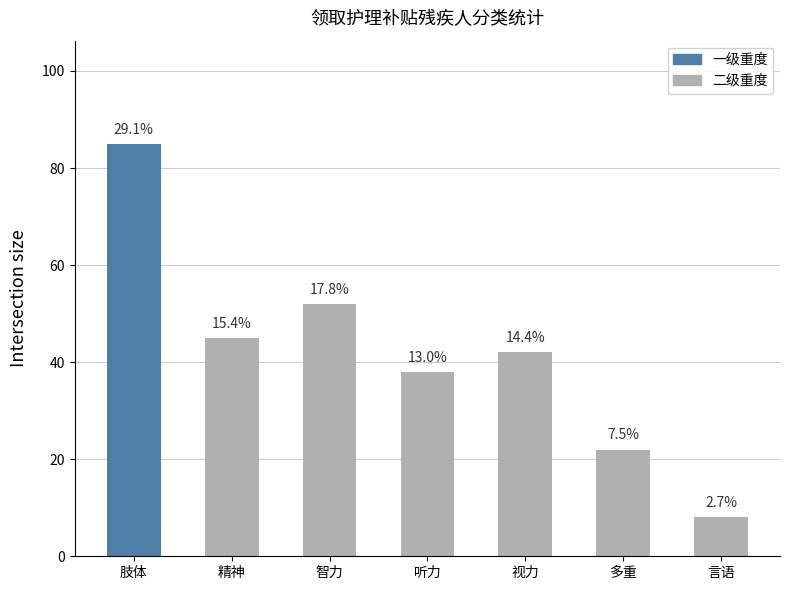

Does the chart contain any negative values?

No